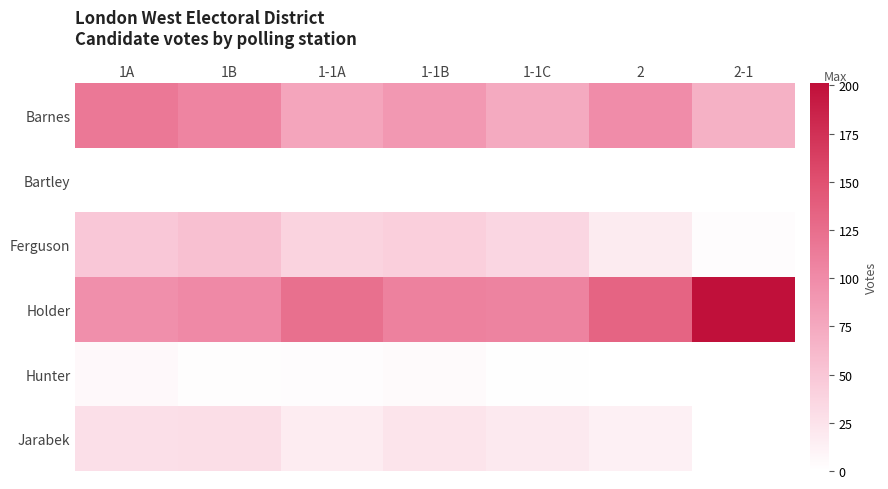

Rank the series by their maximum value, from highest to lowest.

Holder, Barnes, Ferguson, Jarabek, Hunter, Bartley